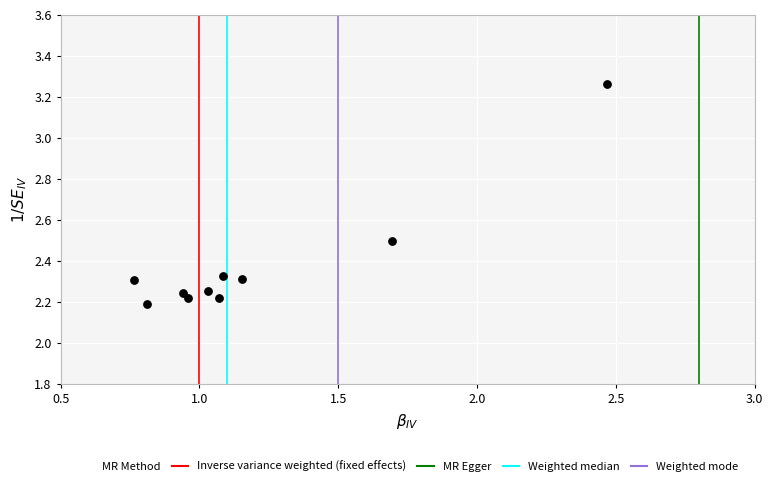

What is the range of X values (max minus min)?

1.7